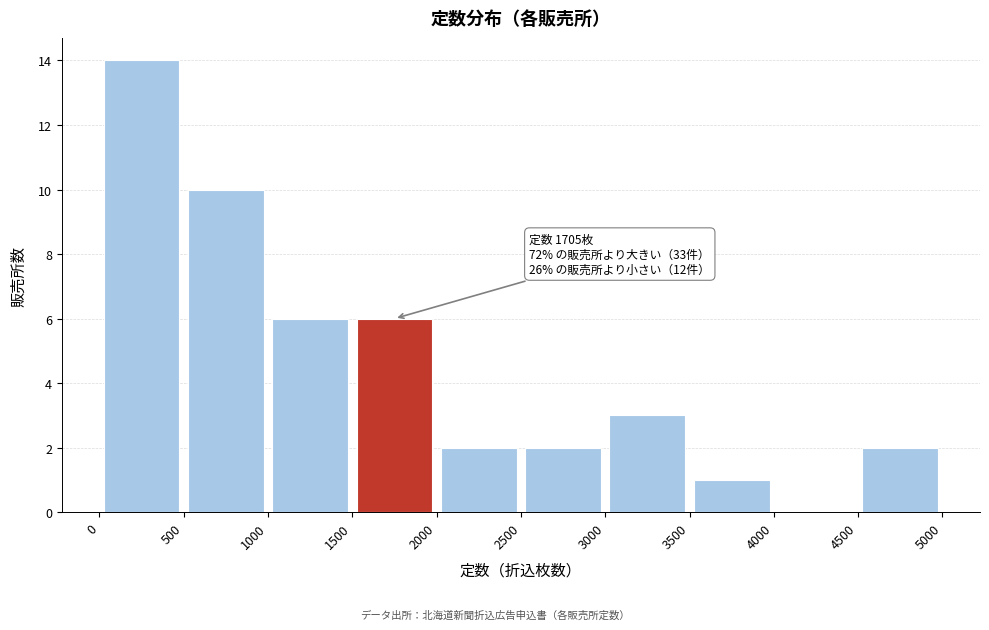

Over which range of the x-axis is the bar tallest?

0 to 500